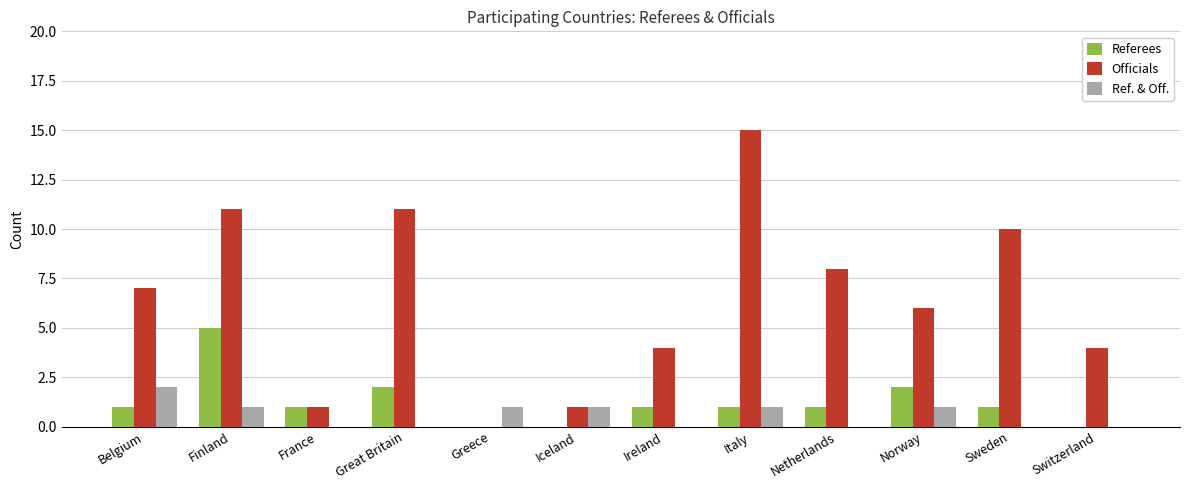

Is the value of Referees at Ireland greater than the value of Officials at Norway?

No